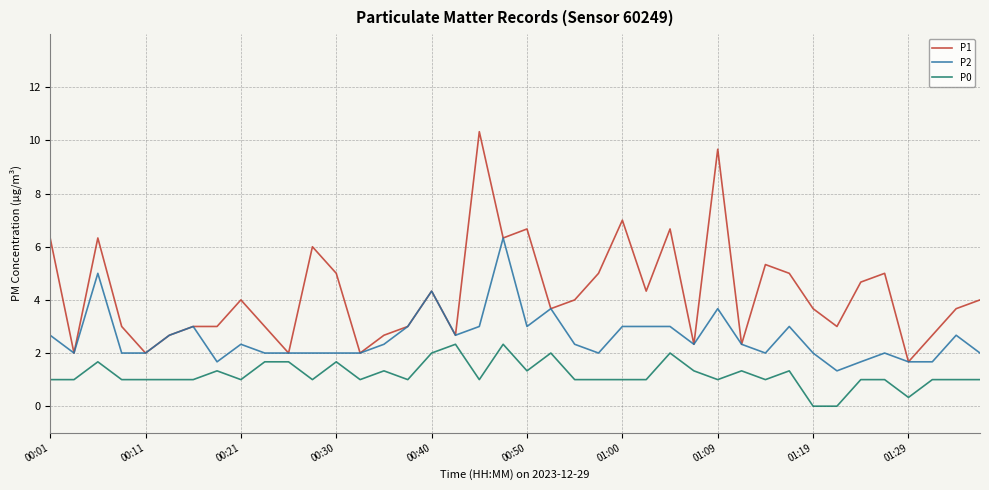

List the series in order of their overall mean, highest first.

P1, P2, P0